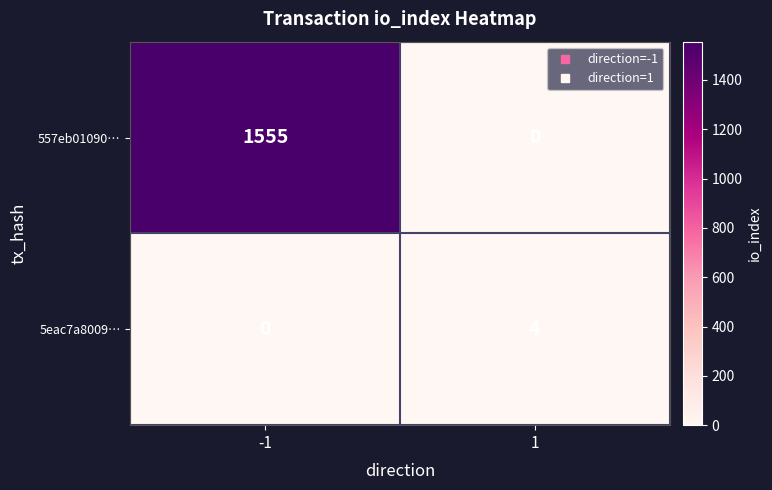

What is the maximum value shown in the chart?

1555